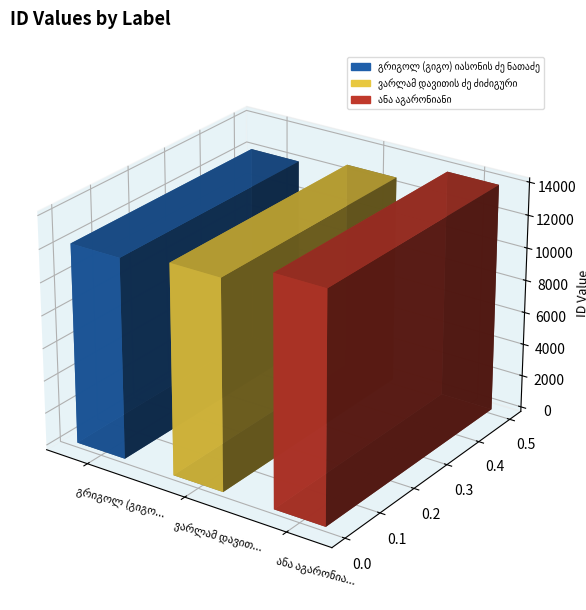

Rank the categories by value from highest to lowest.

ანა აგარონიანი, ვარლამ დავითის ძე ძიძიგური, გრიგოლ (გიგო) იასონის ძე ნათაძე